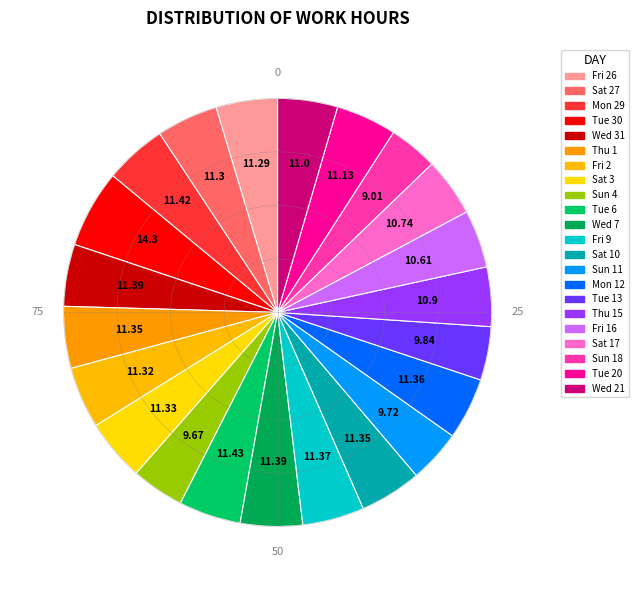

How many segments does this pie chart have?

22